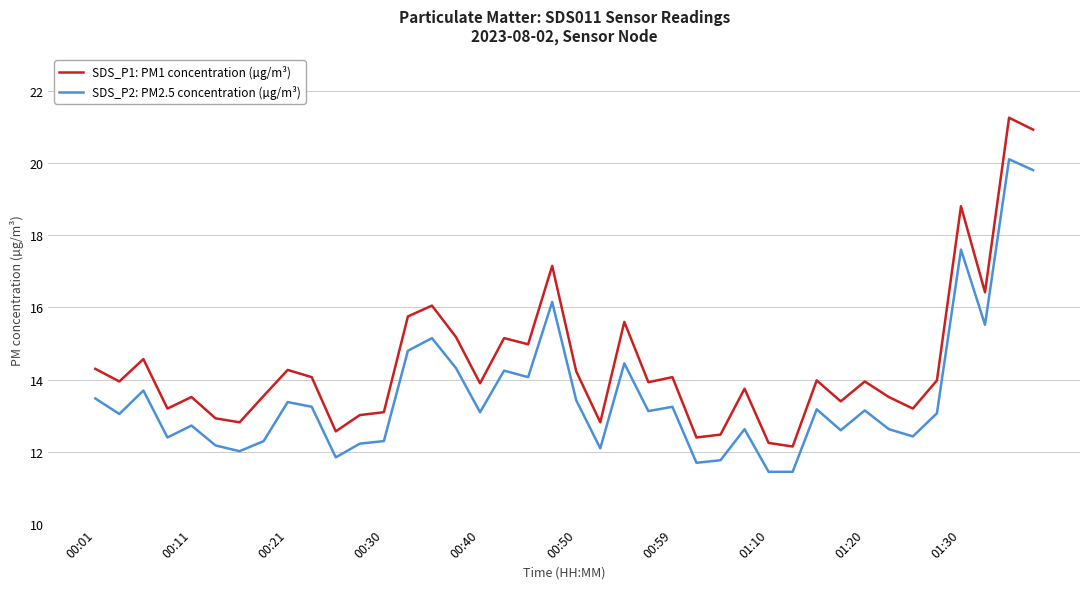

List the series in order of their overall mean, highest first.

SDS_P1: PM1 concentration (µg/m³), SDS_P2: PM2.5 concentration (µg/m³)